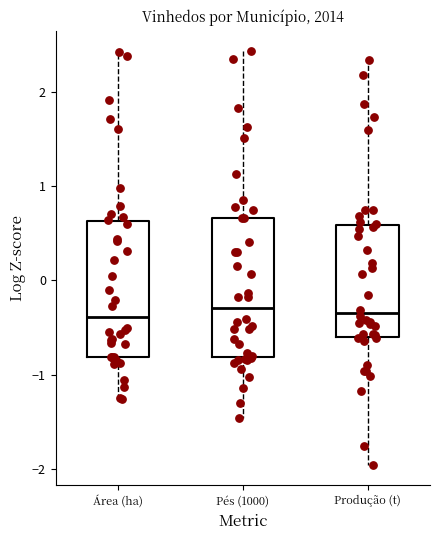

Reading left to right, transcribe this box plot: for each box, give where its median line is, the range the box spans, and where its two whiskers end, as read against the y-axis. The values are not printed on the chart, so give them approximately, as read against the axis.

Área (ha): median -0.4, box -0.8 to 0.6, whiskers -1.3 to 2.4
Pés (1000): median -0.3, box -0.8 to 0.7, whiskers -1.5 to 2.4
Produção (t): median -0.3, box -0.6 to 0.6, whiskers -2.0 to 2.3